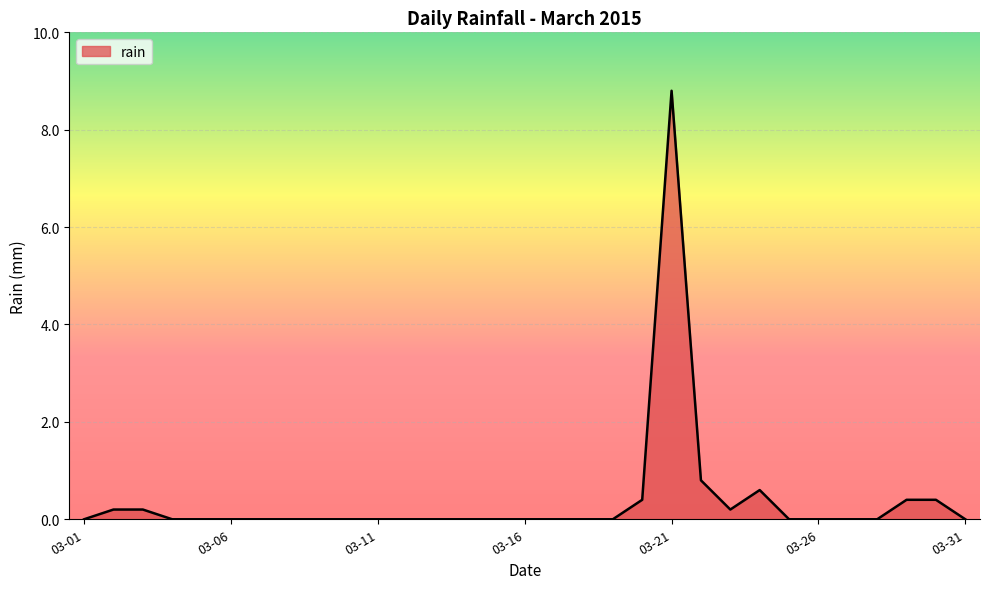

What is the sum of all values?

12.0